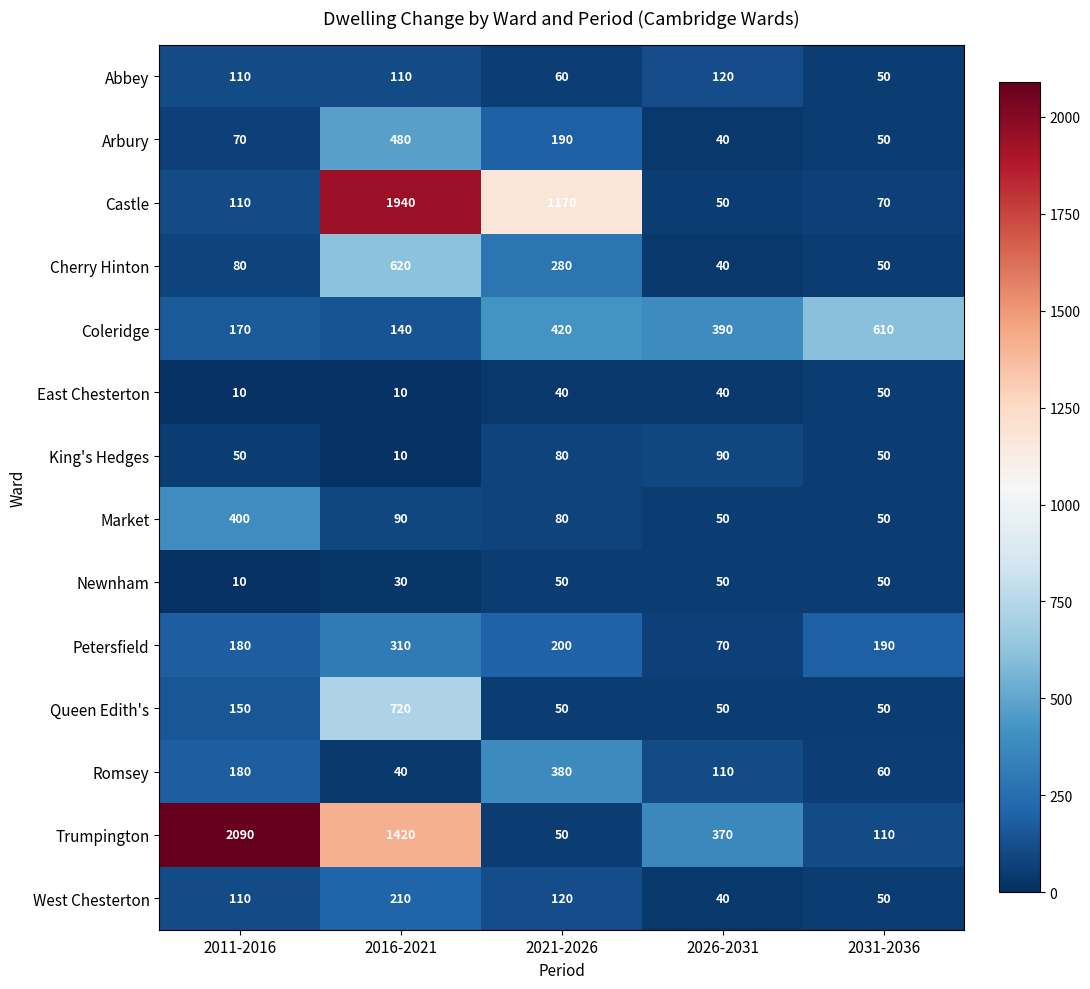

How many categories are shown in the chart?

5